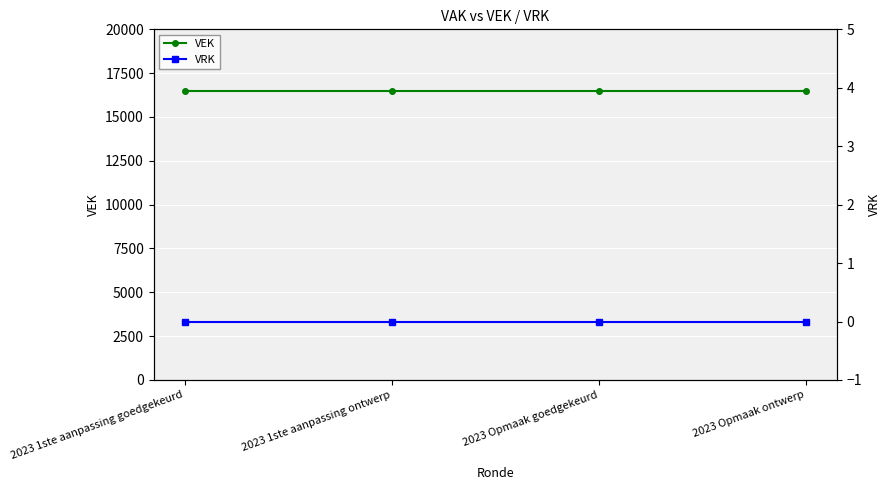

The VEK series shows 29174 at 2023 Opmaak ontwerp. True or false?

False